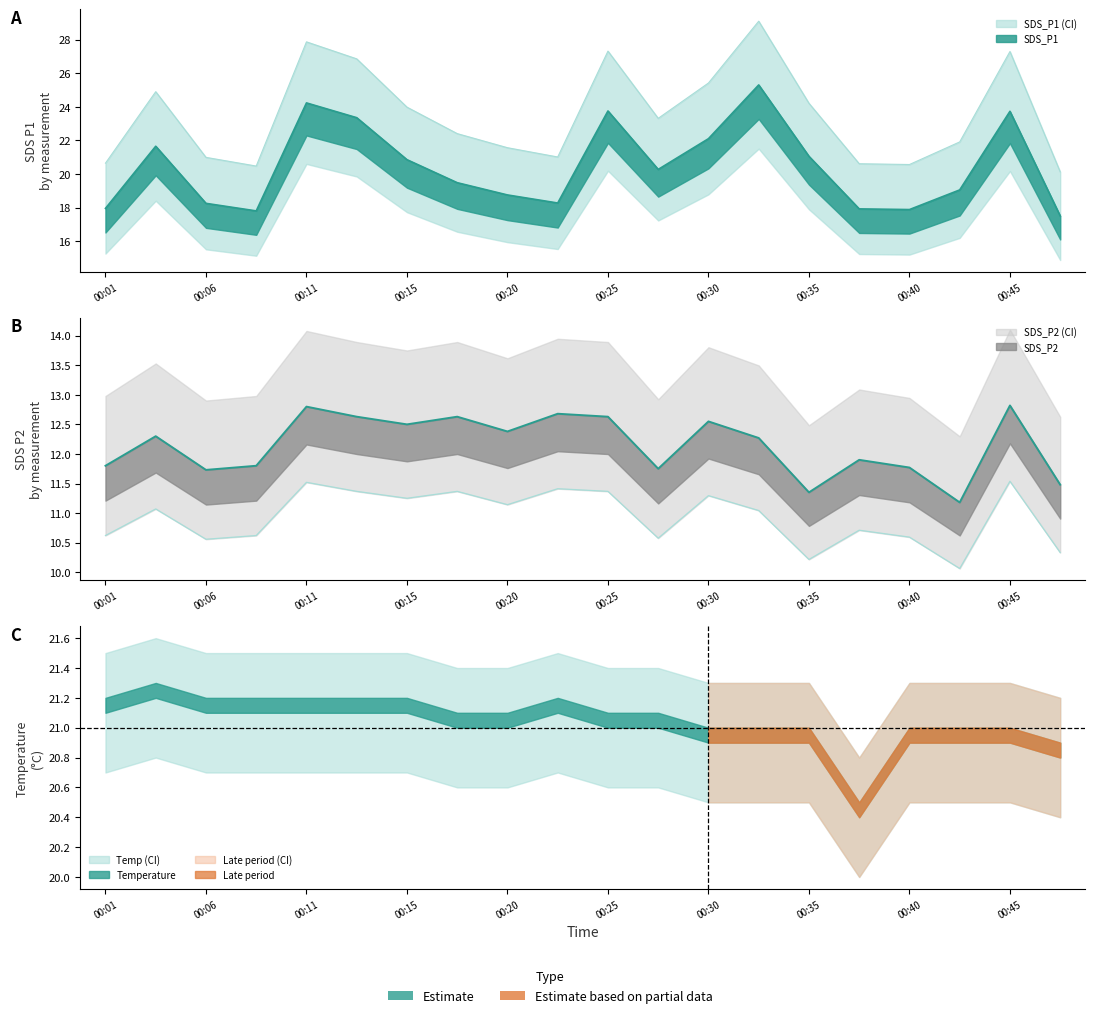

Which series changed the most between 00:18 and 00:47?

SDS_P1